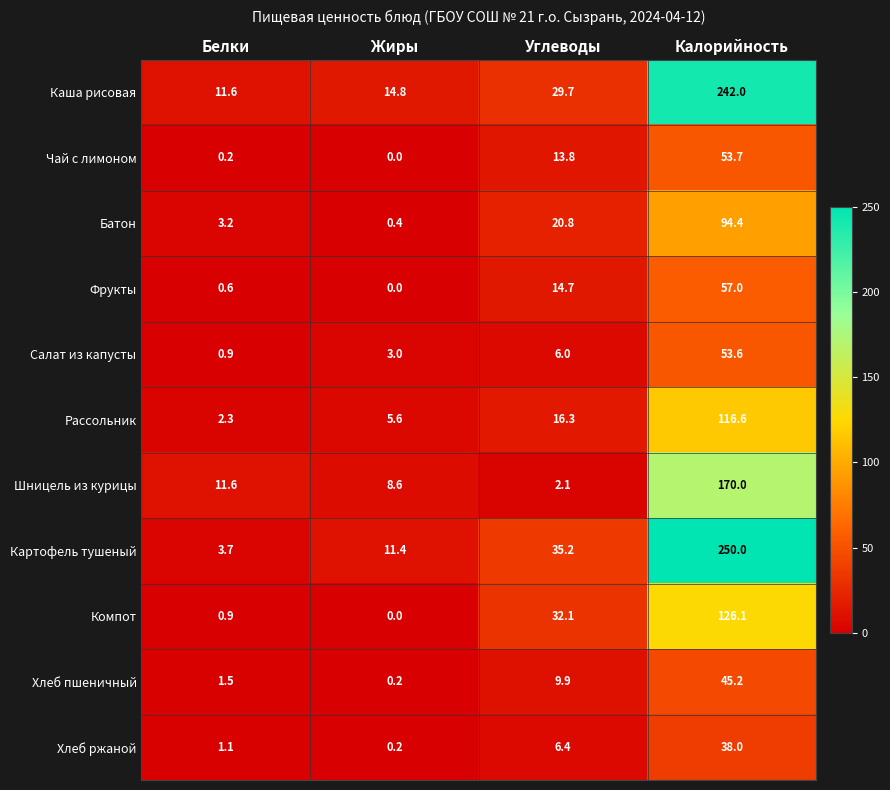

What is the total value across all series at Белки?

37.6